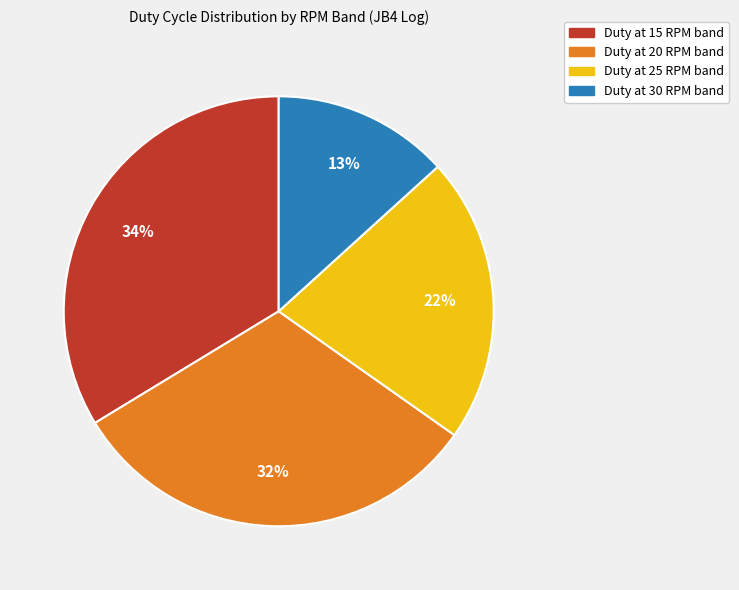

Count the number of slices in the pie.

4